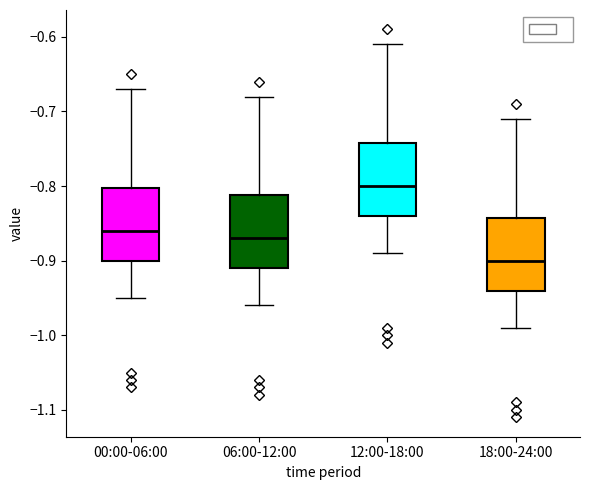

Where is the lower edge of the box for 12:00-18:00 on the y-axis? The values are not printed on the chart, so give them approximately, as read against the axis.

-0.84